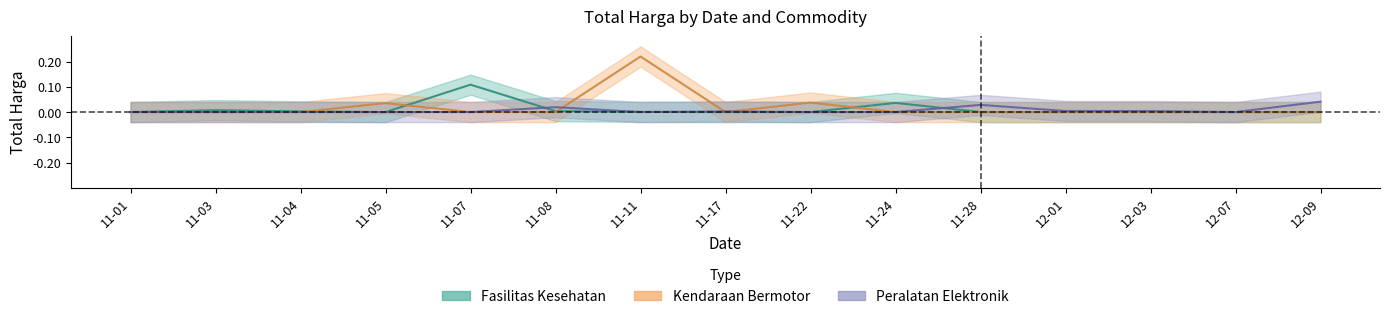

The value of Peralatan Elektronik at 12-09 is 0.1. True or false?

False